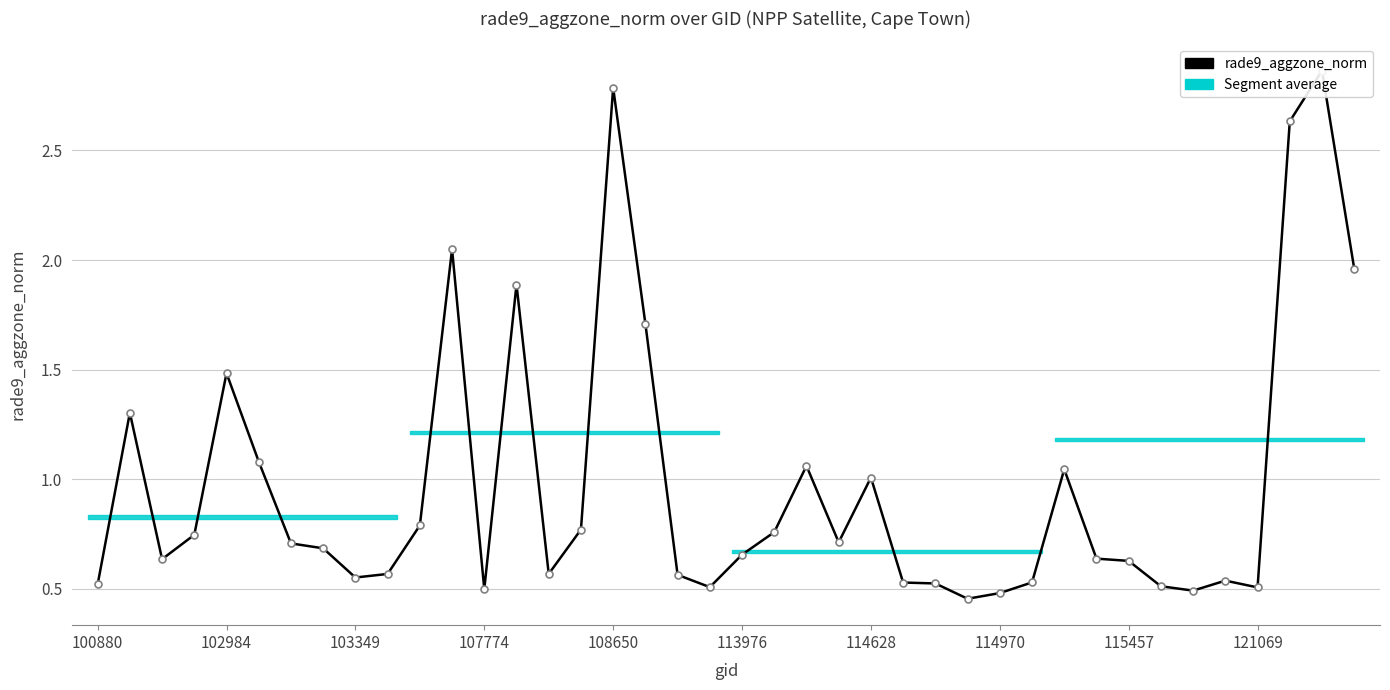

At which category does the data reach its first local peak?

102984